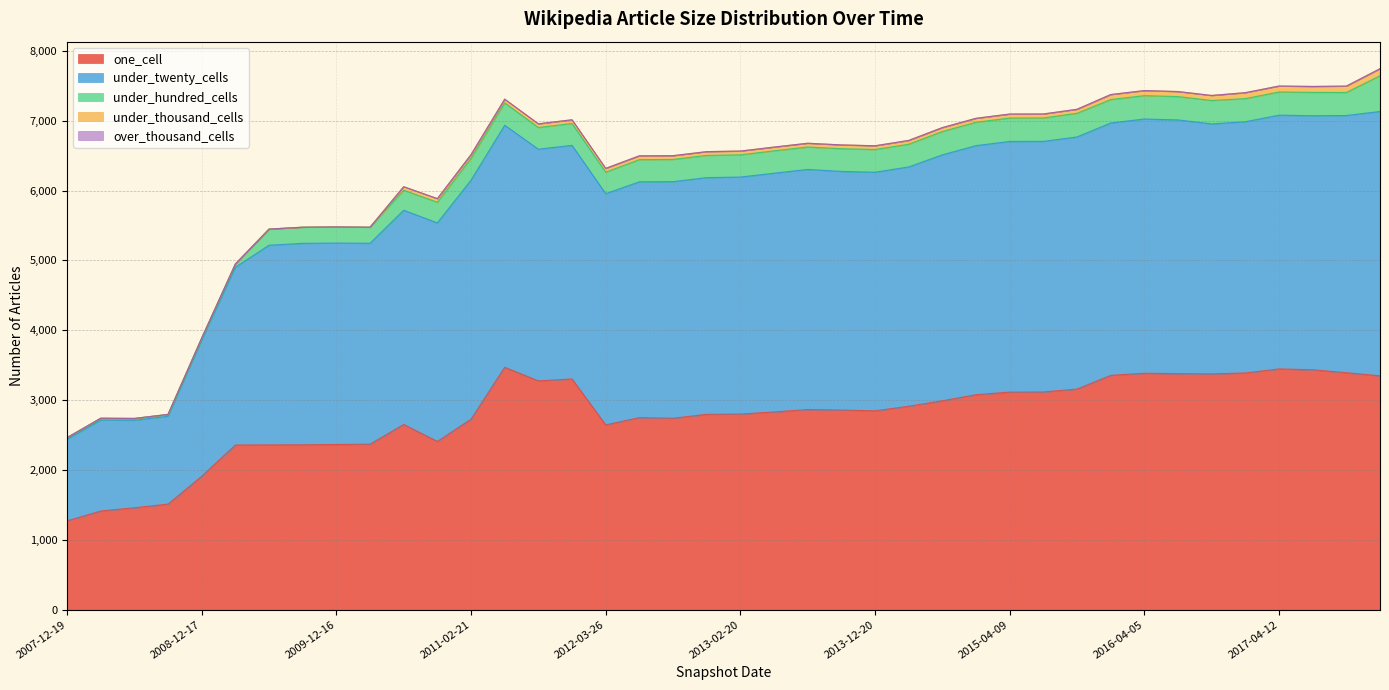

Which series has the largest range (max minus min)?

under_twenty_cells